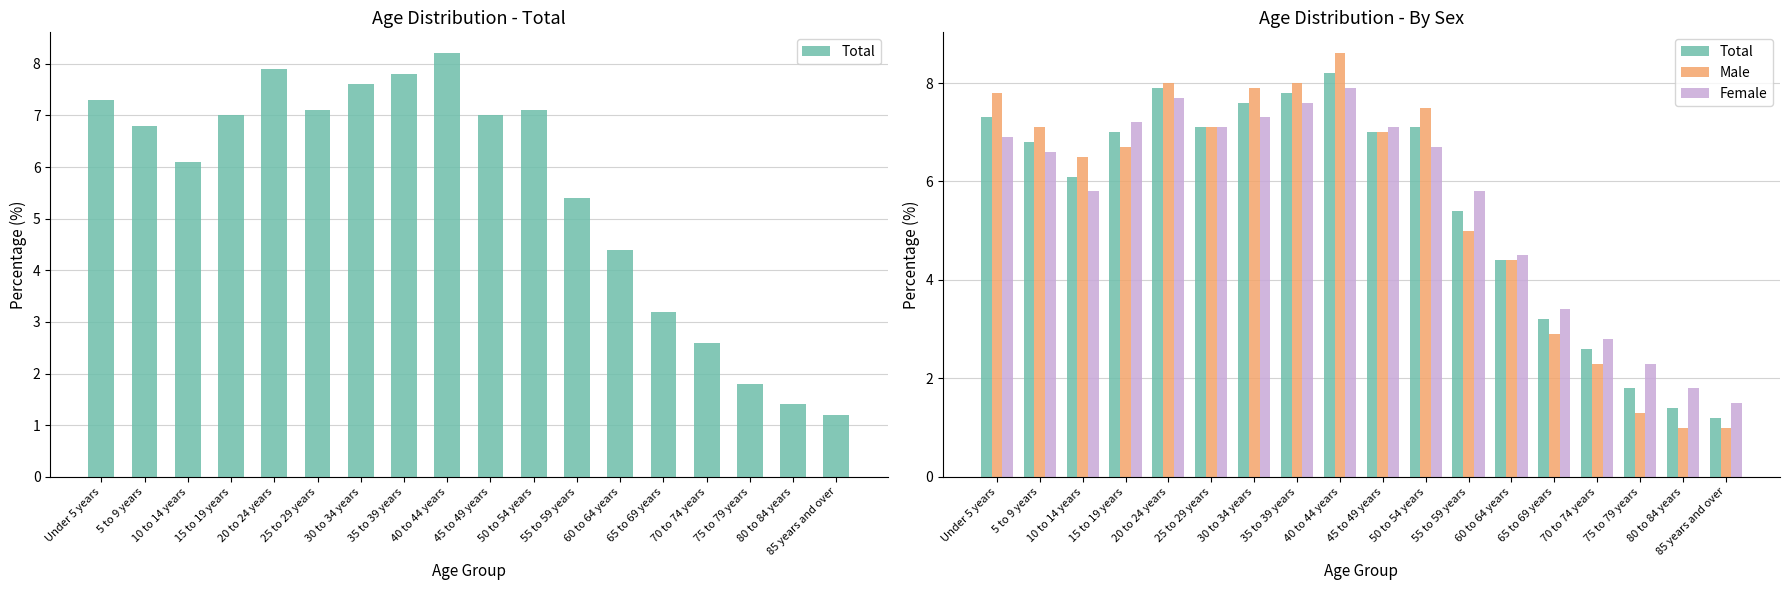

How many groups of bars are there?

18